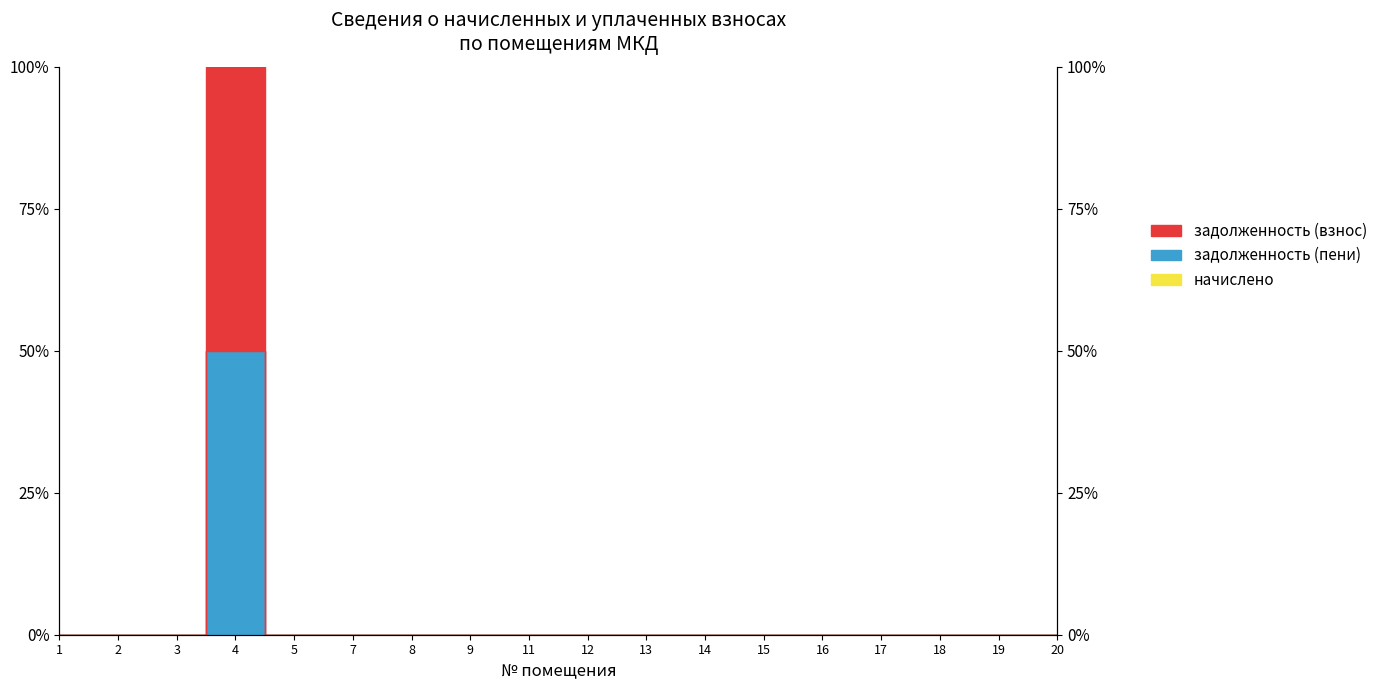

True or false: задолженность (пени) has a value of 0 at 12.

True